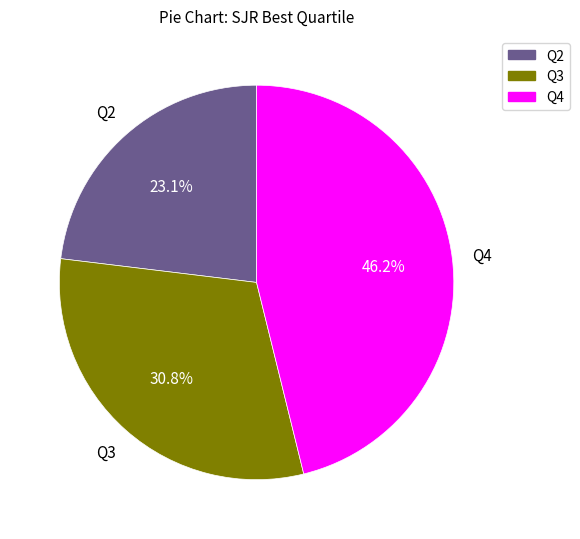

How many segments does this pie chart have?

3